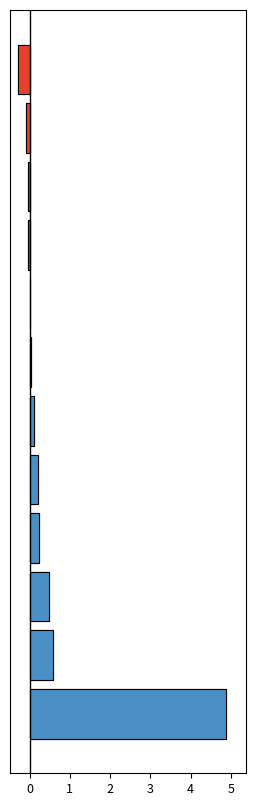

Reading left to right, transcribe all the data shown in this chart.

4.9	0.6	0.5	0.2	0.2	0.1	0.0	0.0	-0.0	-0.0	-0.1	-0.3